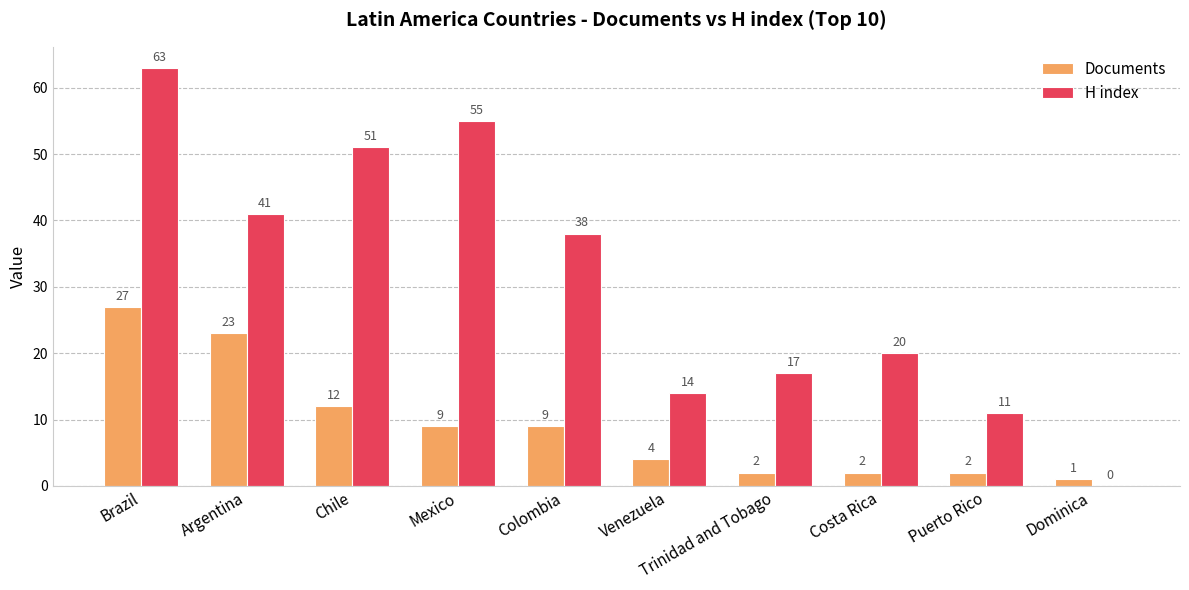

Which series has the widest spread of values?

H index